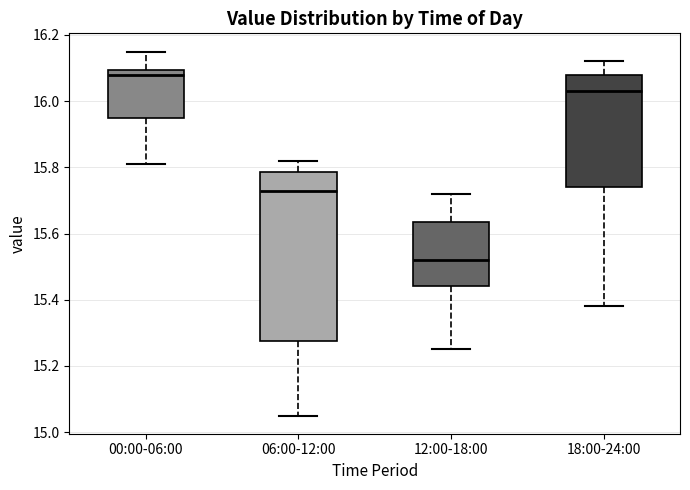

Reading left to right, read every box against the y-axis: the position of its median line, the range the box covers, and the ends of its whiskers. The values are not printed on the chart, so give them approximately, as read against the axis.

00:00-06:00: median 16.08, box 15.96 to 16.10, whiskers 15.82 to 16.16
06:00-12:00: median 15.74, box 15.28 to 15.78, whiskers 15.06 to 15.82
12:00-18:00: median 15.52, box 15.44 to 15.64, whiskers 15.26 to 15.72
18:00-24:00: median 16.04, box 15.74 to 16.08, whiskers 15.38 to 16.12